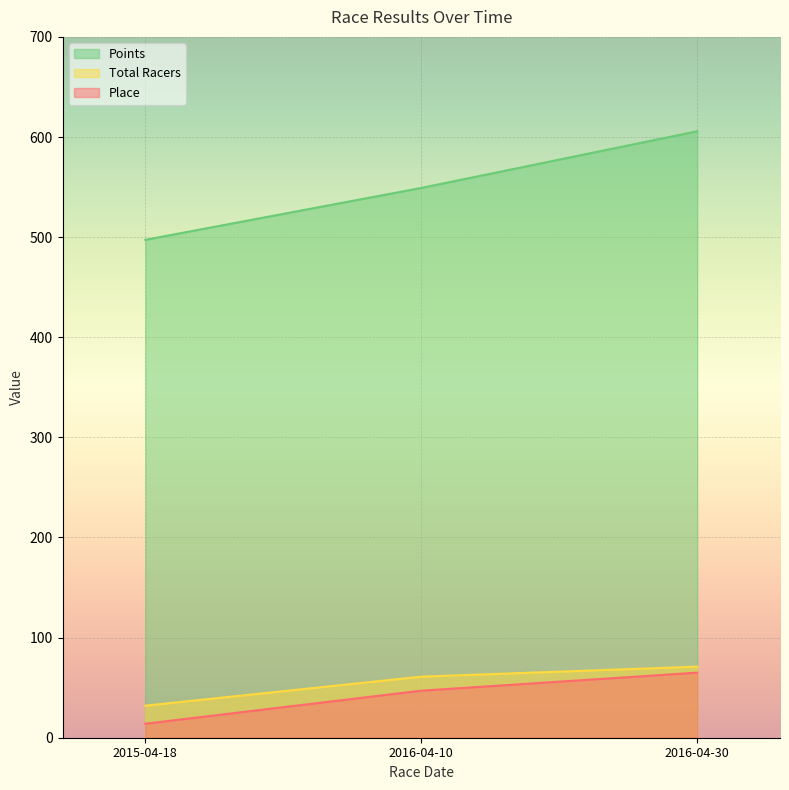

What is the greatest value displayed?

605.7